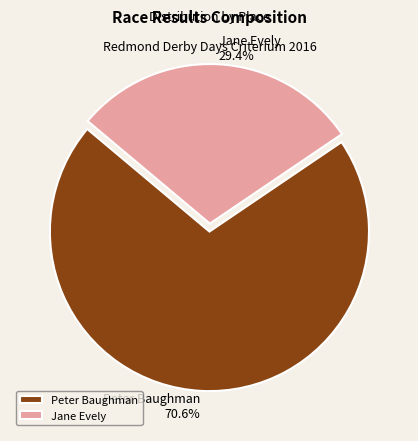

What is the smallest slice in the pie chart?

Jane Evely